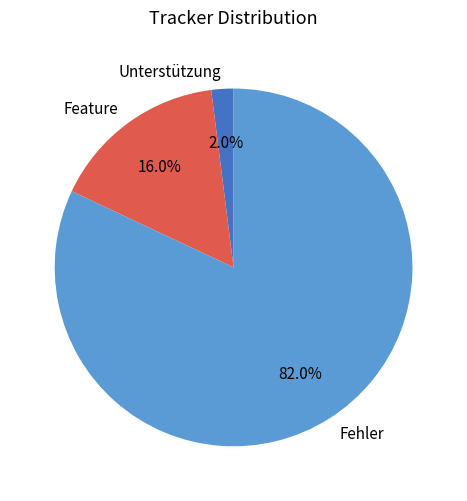

Combined, do Unterstützung and Feature account for over 50%?

No